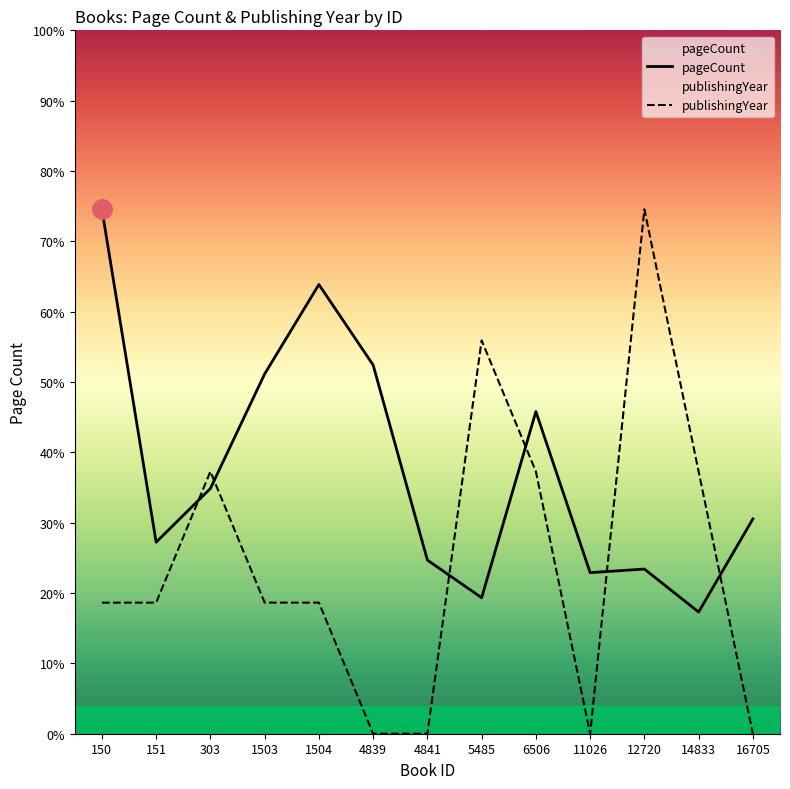

Reading left to right, extract all data points from this chart.

pageCount: 150=586.0	151=214.0	303=274.0	1503=402.0	1504=502.0	4839=412.0	4841=194.0	5485=152.0	6506=360.0	11026=180.0	12720=184.0	14833=136.0	16705=240.0
publishingYear: 150=146.5	151=146.5	303=293.0	1503=146.5	1504=146.5	4839=0.0	4841=0.0	5485=439.5	6506=293.0	11026=0.0	12720=586.0	14833=293.0	16705=0.0